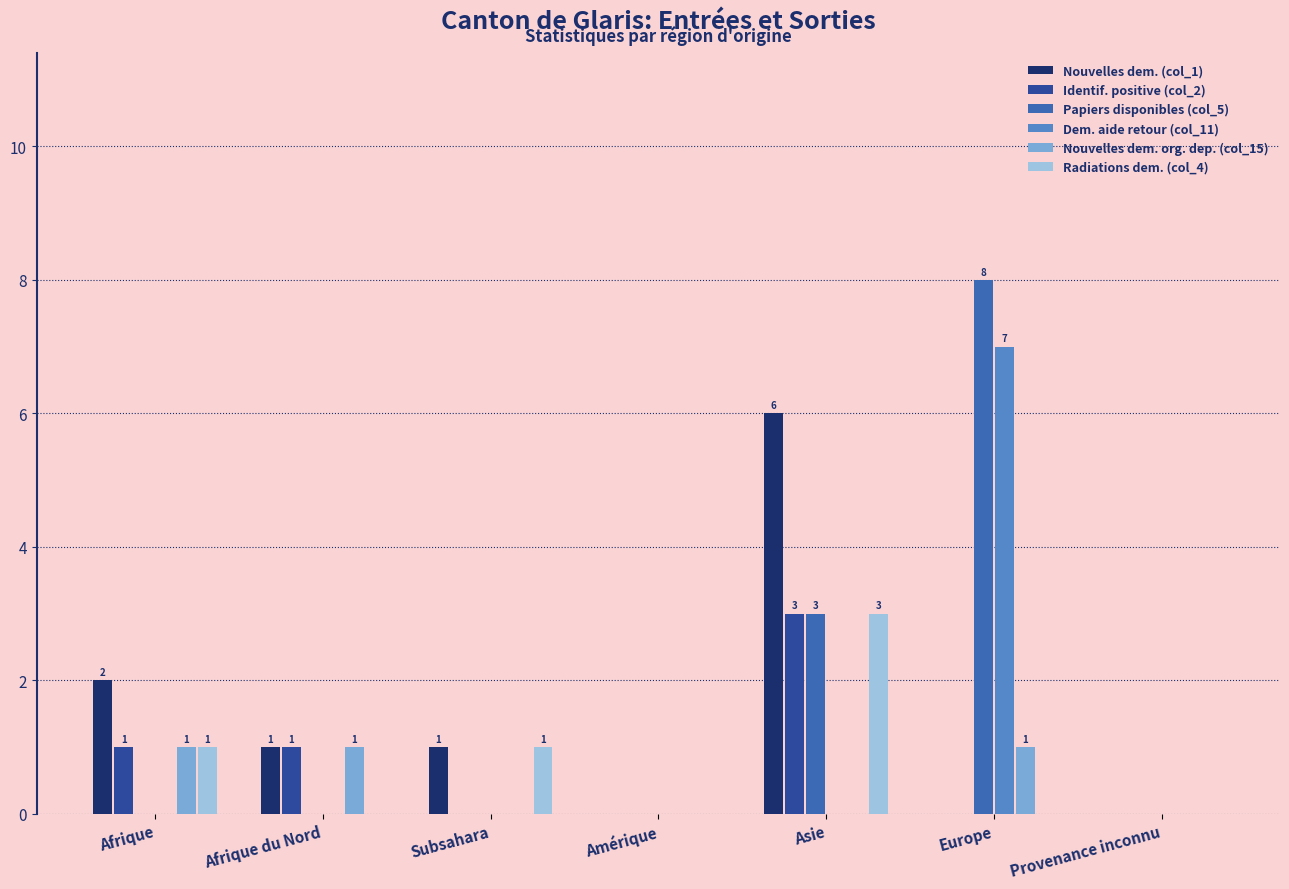

What are all the series names shown in the legend?

Nouvelles dem. (col_1), Identif. positive (col_2), Papiers disponibles (col_5), Dem. aide retour (col_11), Nouvelles dem. org. dep. (col_15), Radiations dem. (col_4)